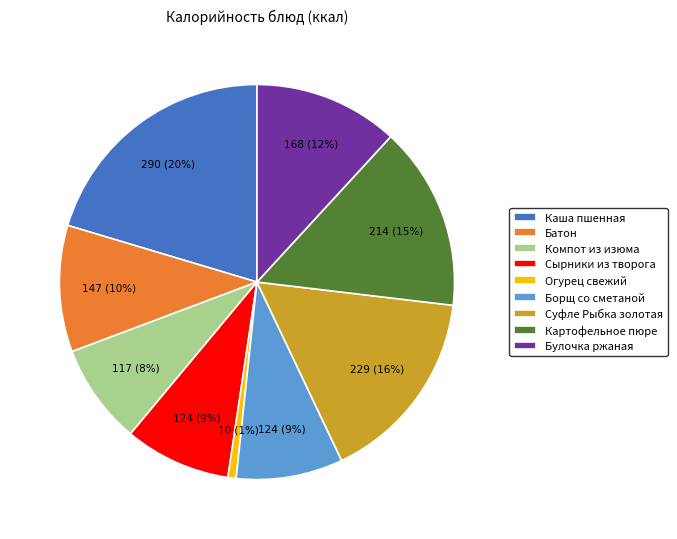

Count the number of slices in the pie.

9